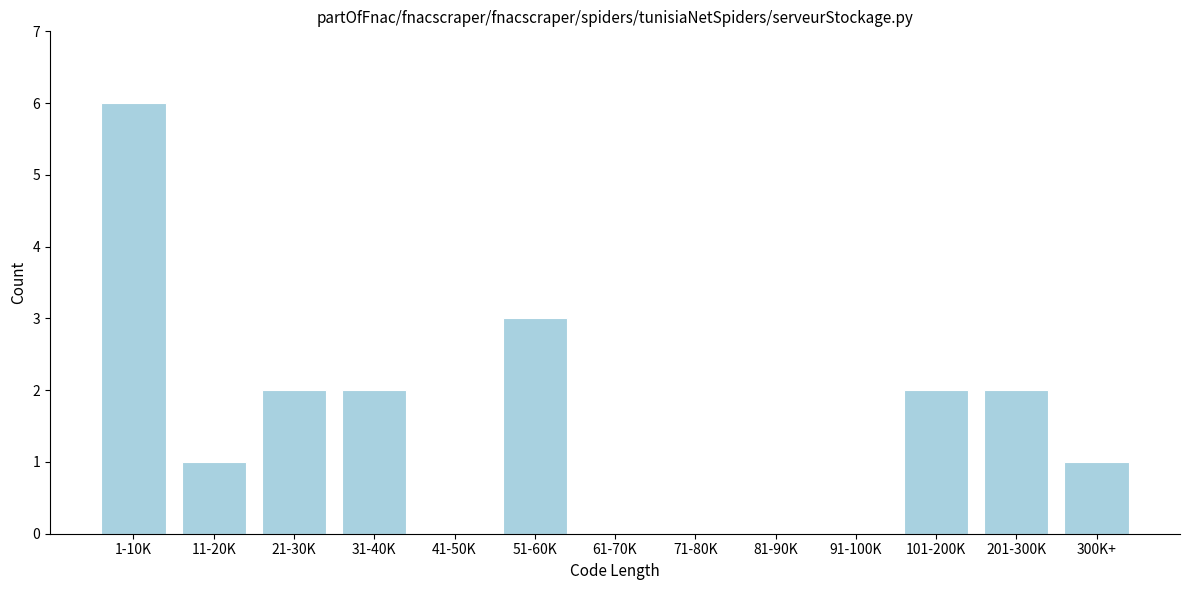

Reading left to right, list all the values displayed in this chart.

1-10K=6	11-20K=1	21-30K=2	31-40K=2	41-50K=0	51-60K=3	61-70K=0	71-80K=0	81-90K=0	91-100K=0	101-200K=2	201-300K=2	300K+=1